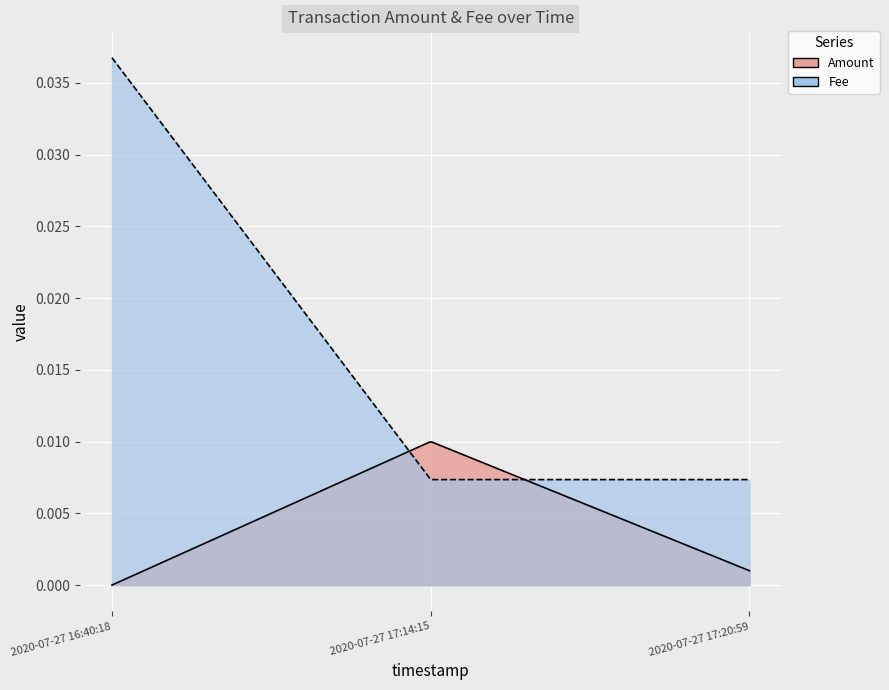

At 2020-07-27 17:14:15, list the series in order from smallest to largest.

Fee, Amount